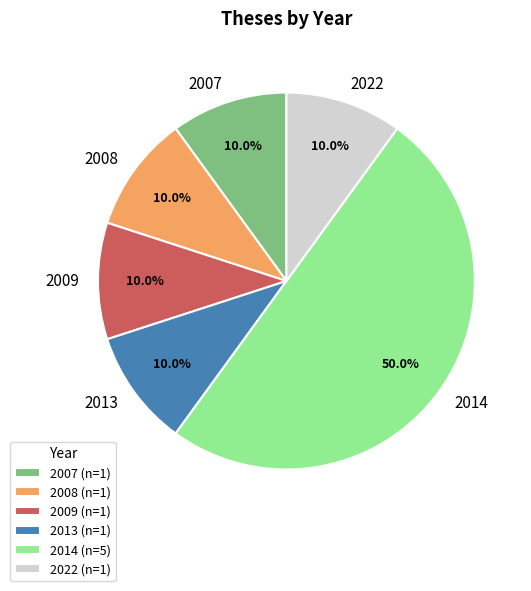

How much of the chart is everything except 2014?

50.0%